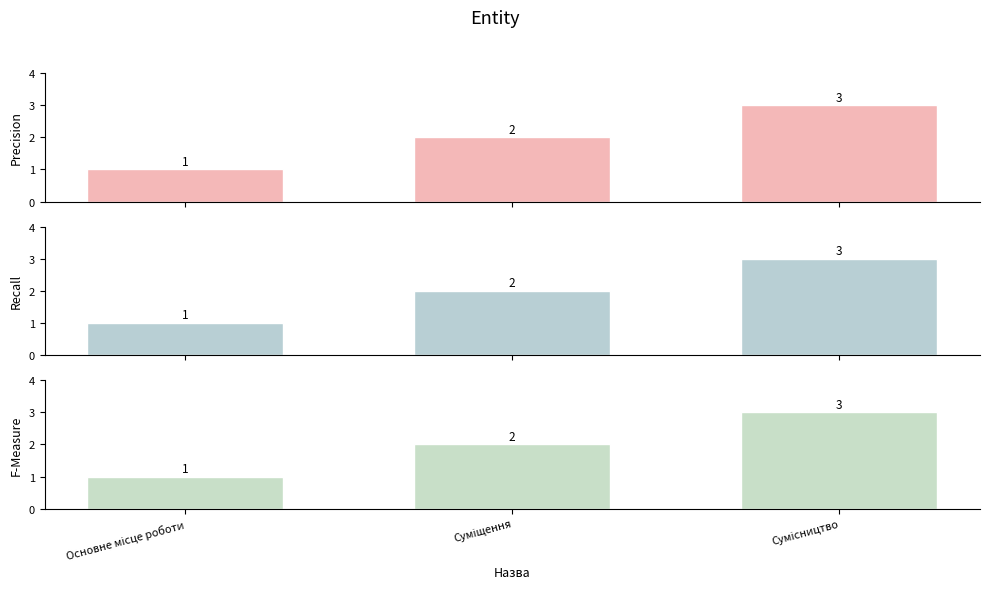

What is the difference between the Precision values at Основне місце роботи and Суміщення?

1